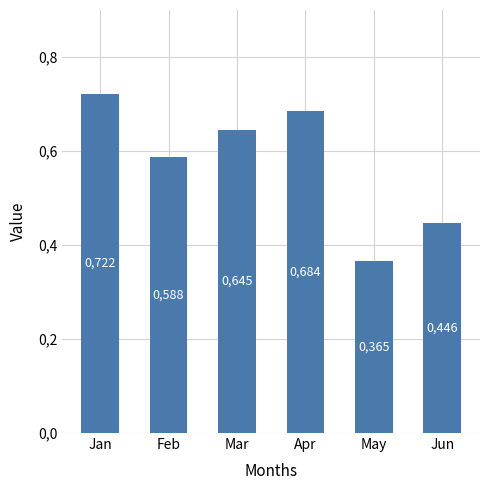

How many values are between 0 and 1?

6